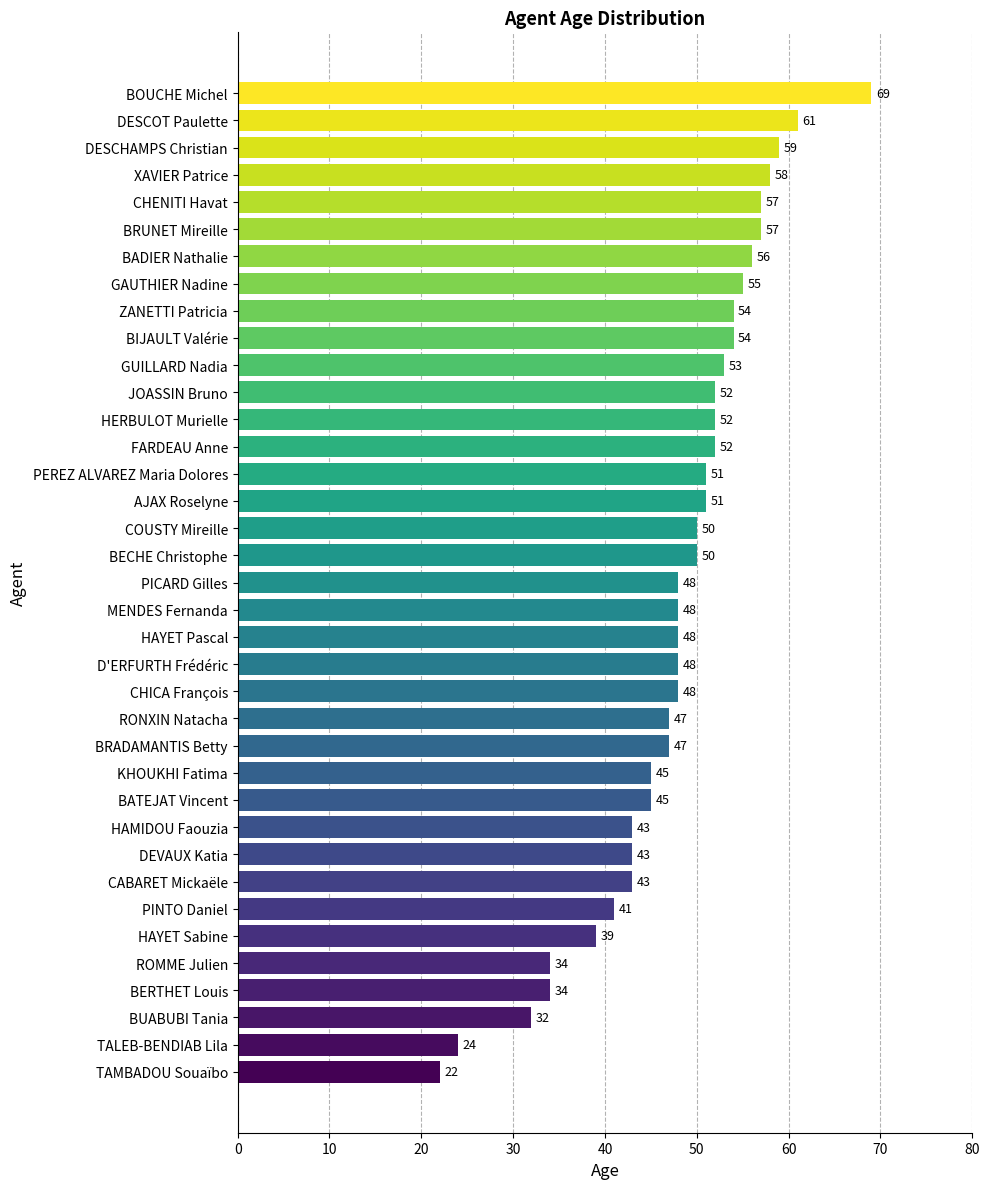

At which category does the chart reach its minimum across all series?

TAMBADOU Souaïbo